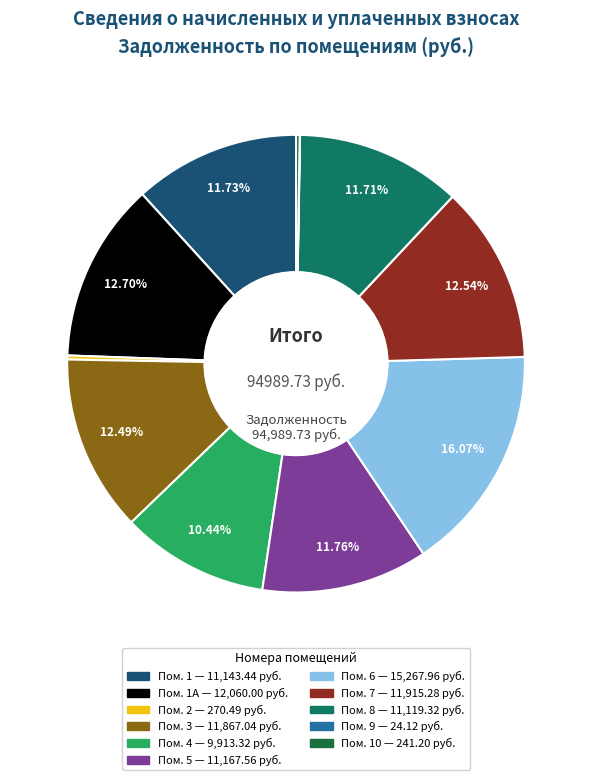

Is there a majority slice in this chart?

No